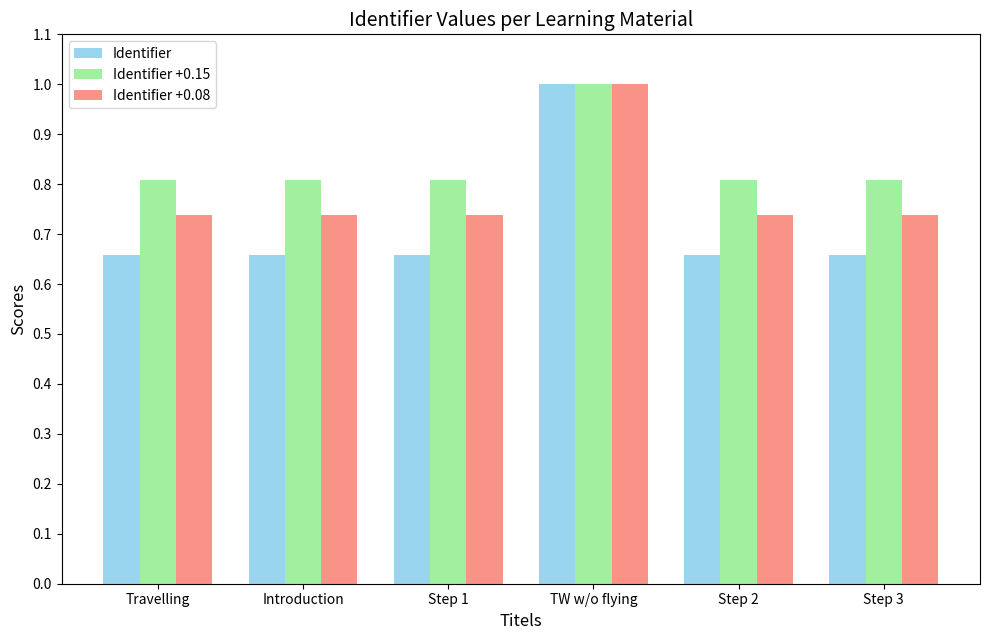

At which category is the sum across all series the highest?

TW w/o flying